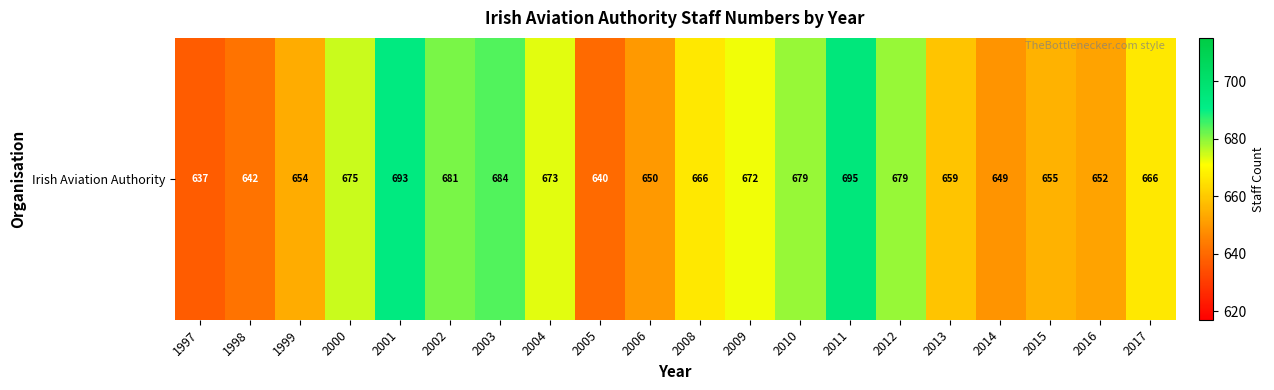

Reading left to right, extract all data points from this chart.

637	642	654	675	693	681	684	673	640	650	666	672	679	695	679	659	649	655	652	666